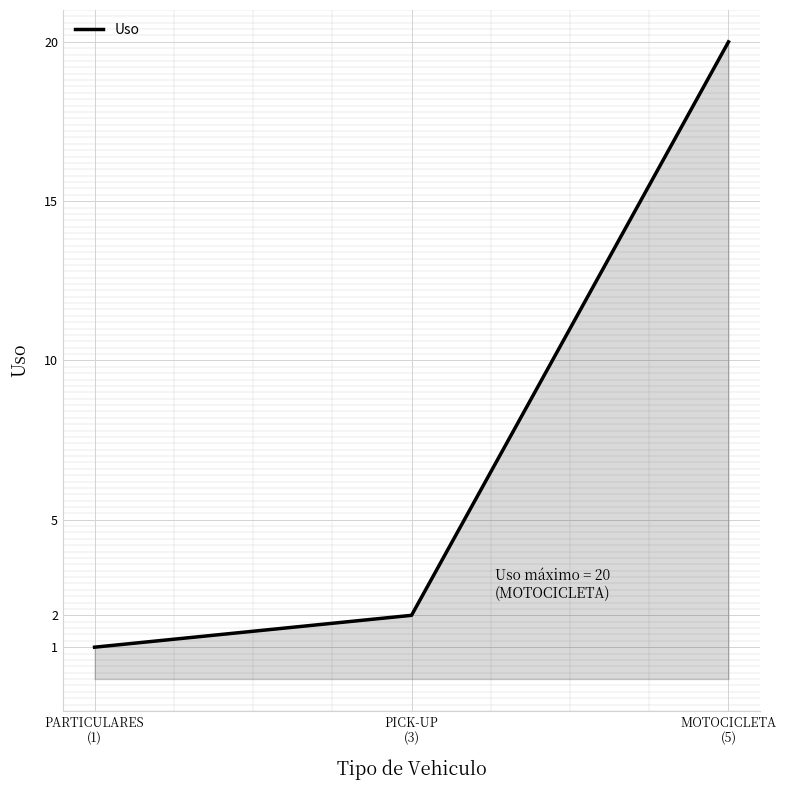

What is the difference between the maximum and minimum values?

19